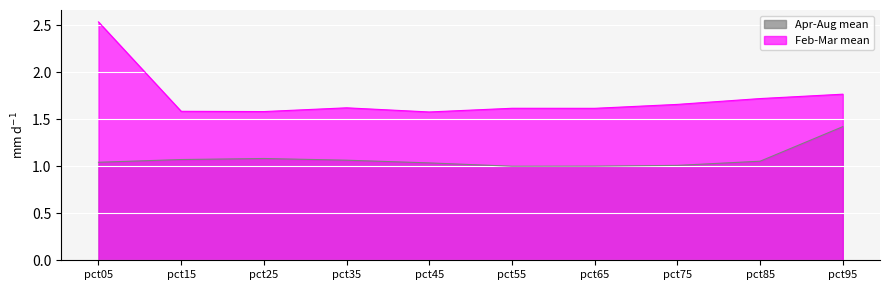

At how many categories does at least one series exceed 1?

10